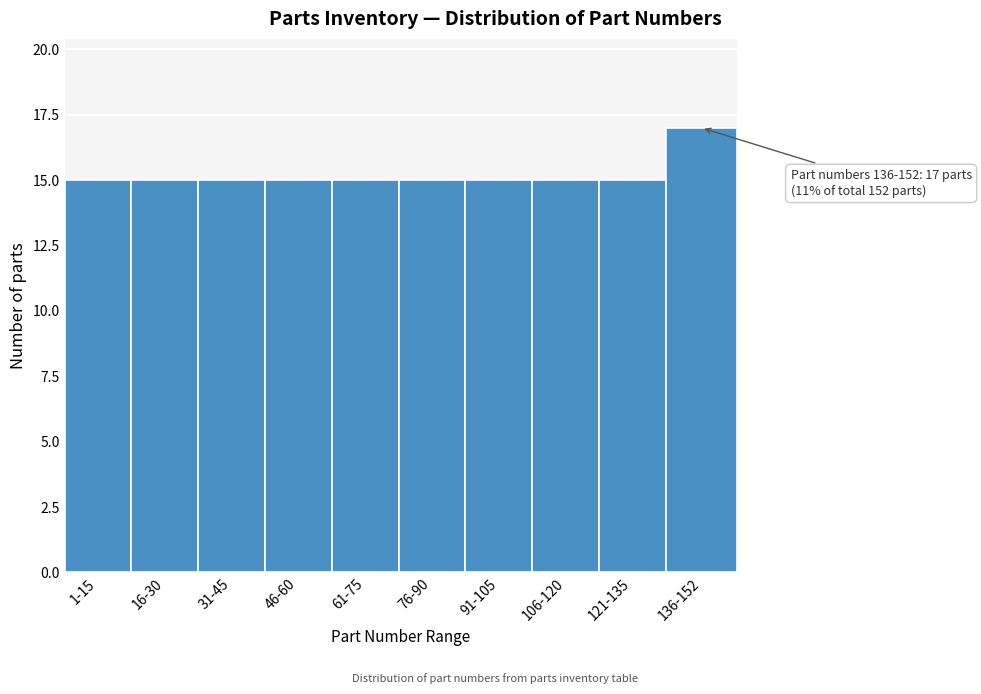

Reading right to left, transcribe all the data shown in this chart.

136-152=17	121-135=15	106-120=15	91-105=15	76-90=15	61-75=15	46-60=15	31-45=15	16-30=15	1-15=15